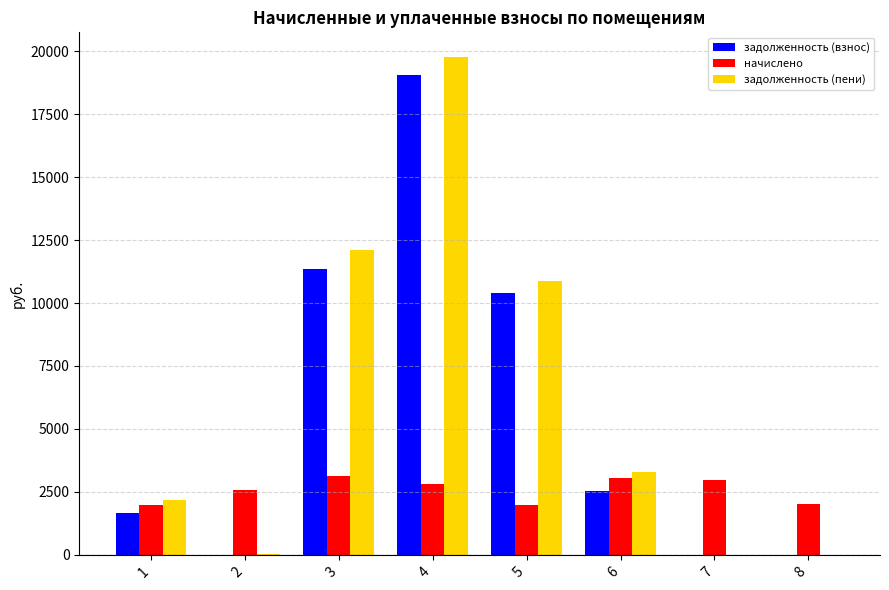

What is the sum of all задолженность (пени) values?

48275.8